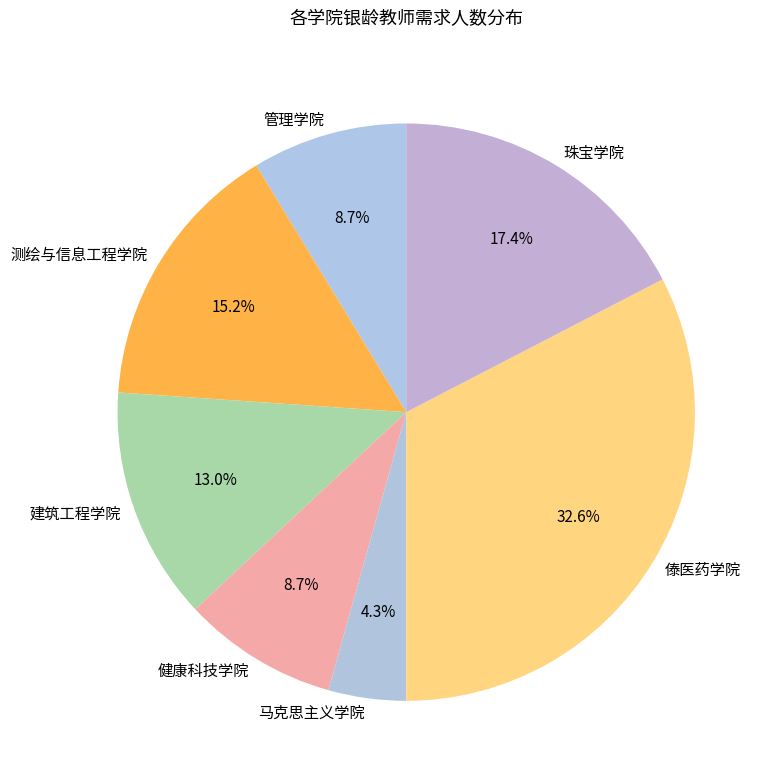

Does 傣医药学院 account for over 50% of the chart?

No